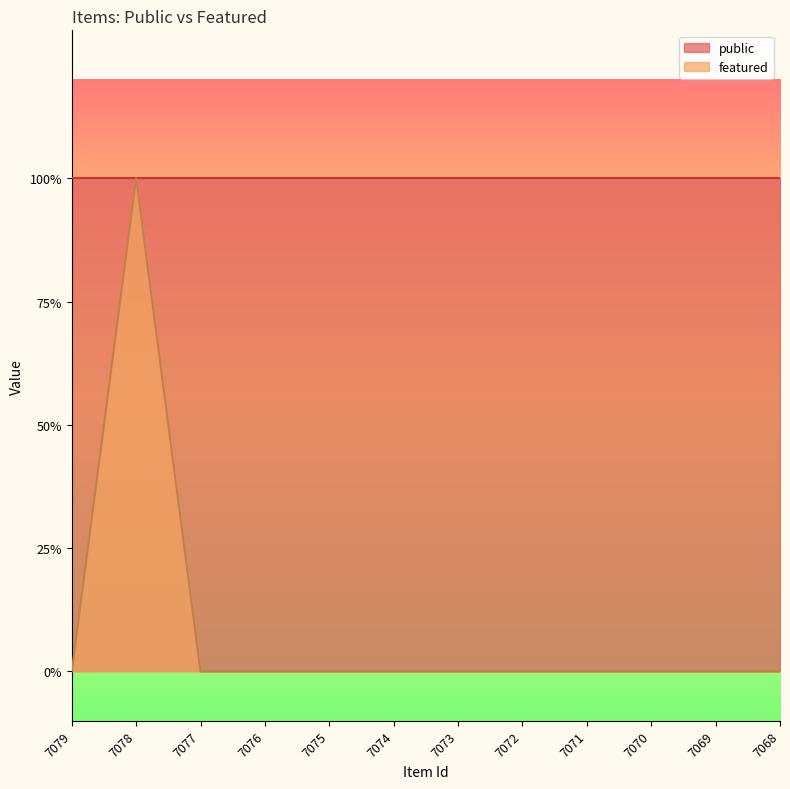

Does the chart have visible grid lines?

No